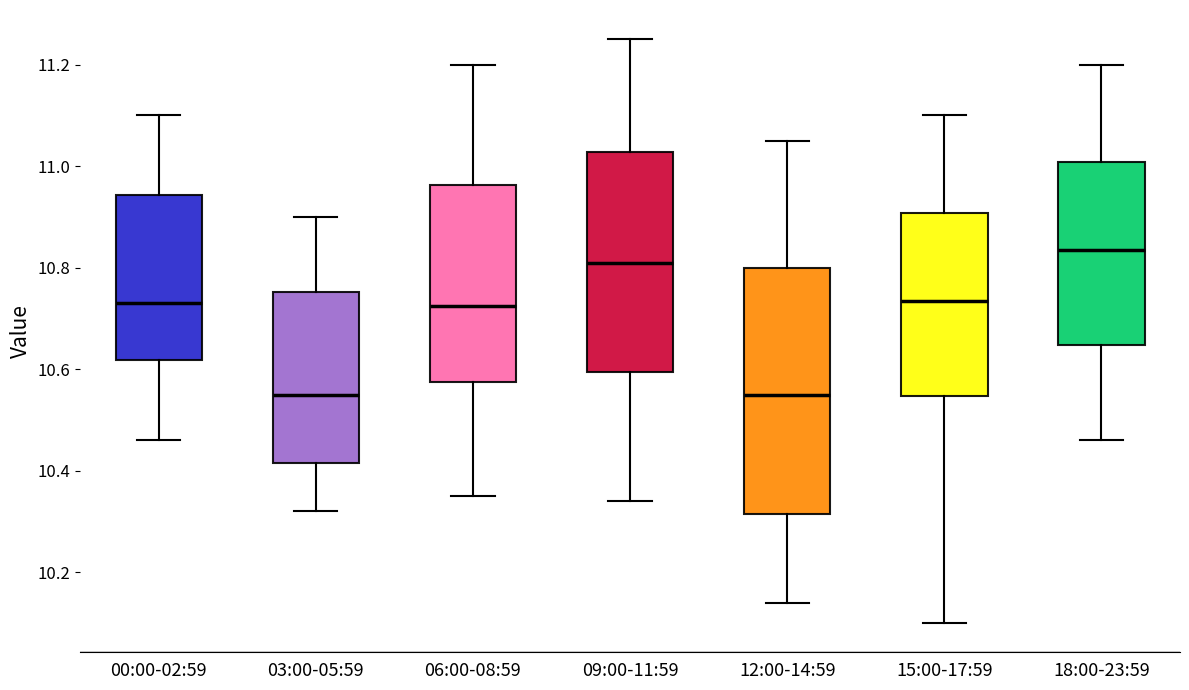

Which box is the tallest, from its lower edge to its upper edge?

12:00-14:59